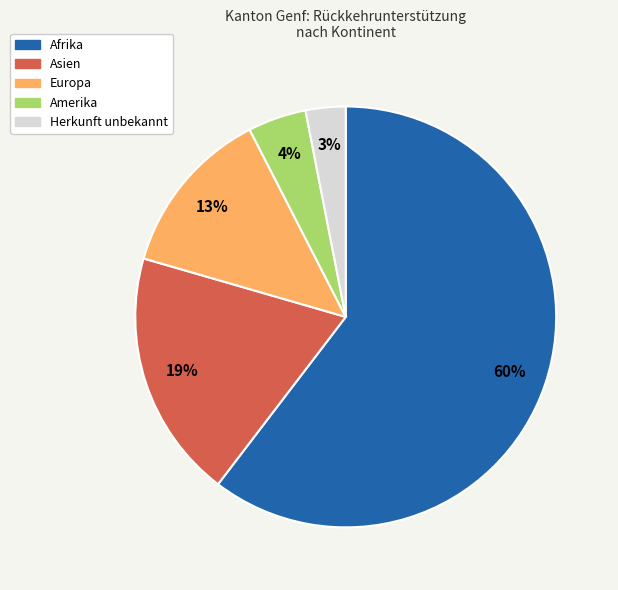

How many segments does this pie chart have?

5